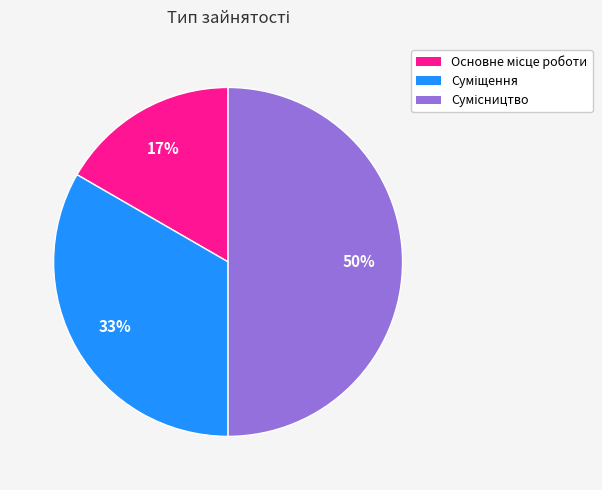

To the nearest percent, what is the average slice percentage?

33%